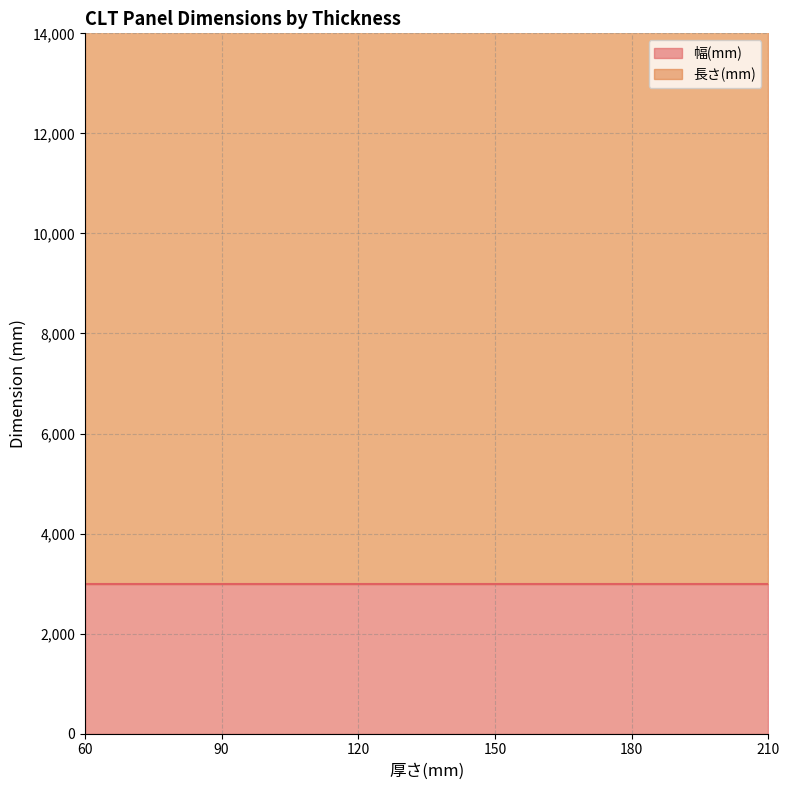

What is the sum of all 幅(mm) values?

18000